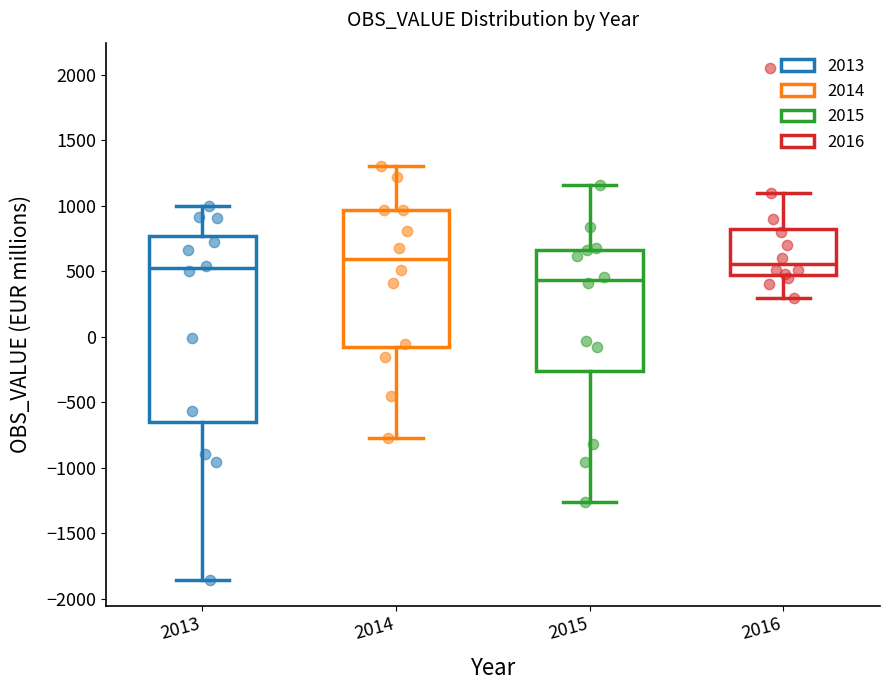

Which box is the tallest, from its lower edge to its upper edge?

2013